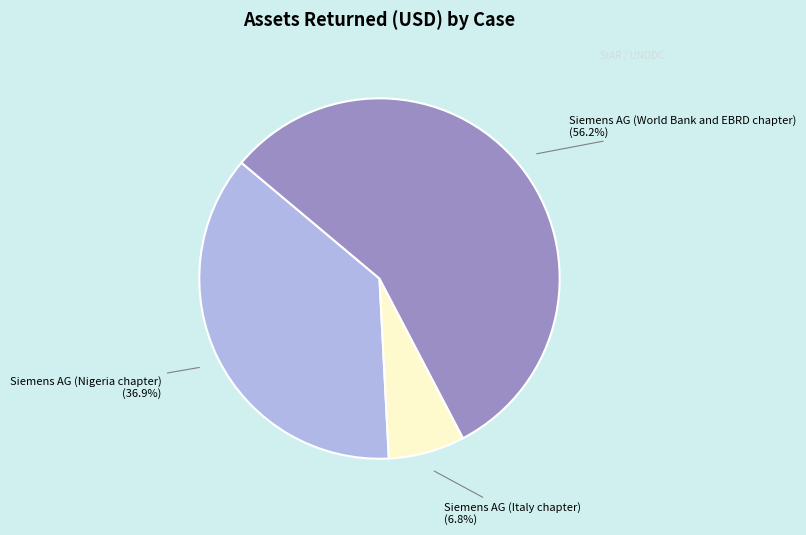

What percentage is the Siemens AG (Italy chapter) slice, to the nearest percent?

7%